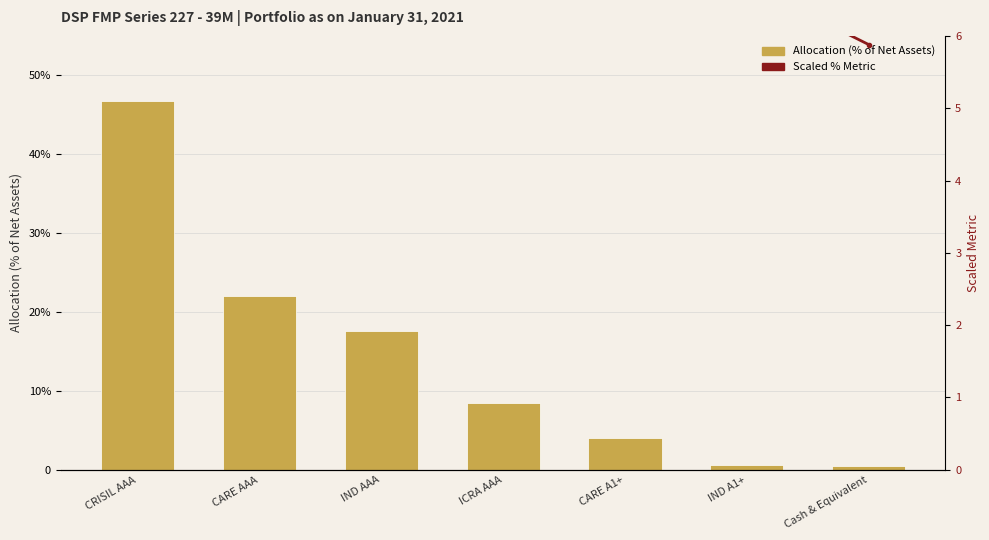

Which category has the highest value in the Scaled % Metric series?

CRISIL AAA